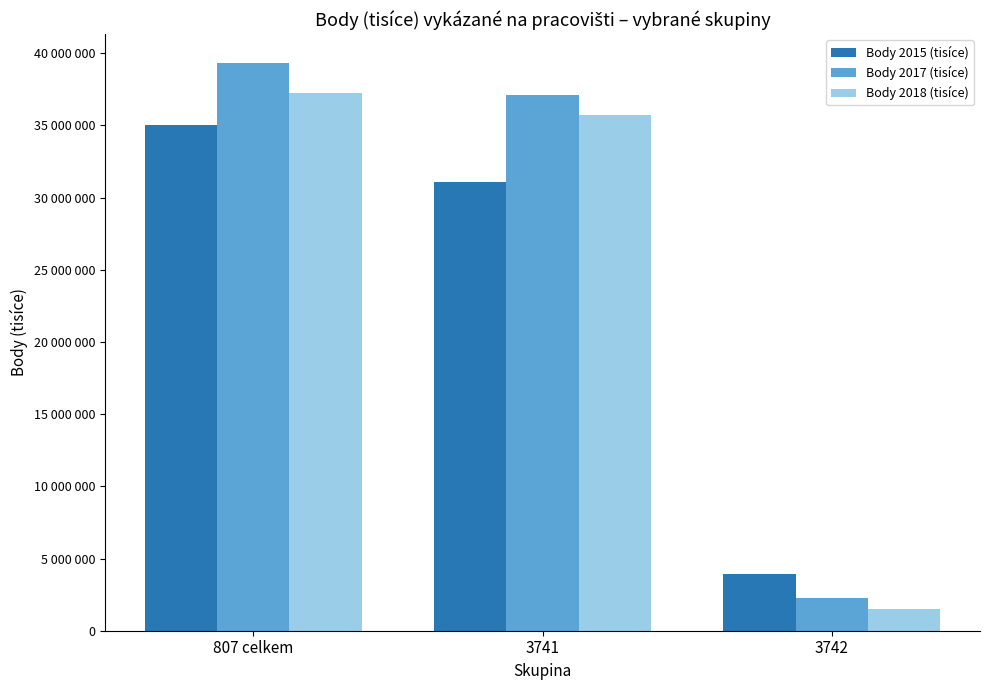

The Body 2018 (tisíce) series shows 35739508 at 3741. True or false?

True